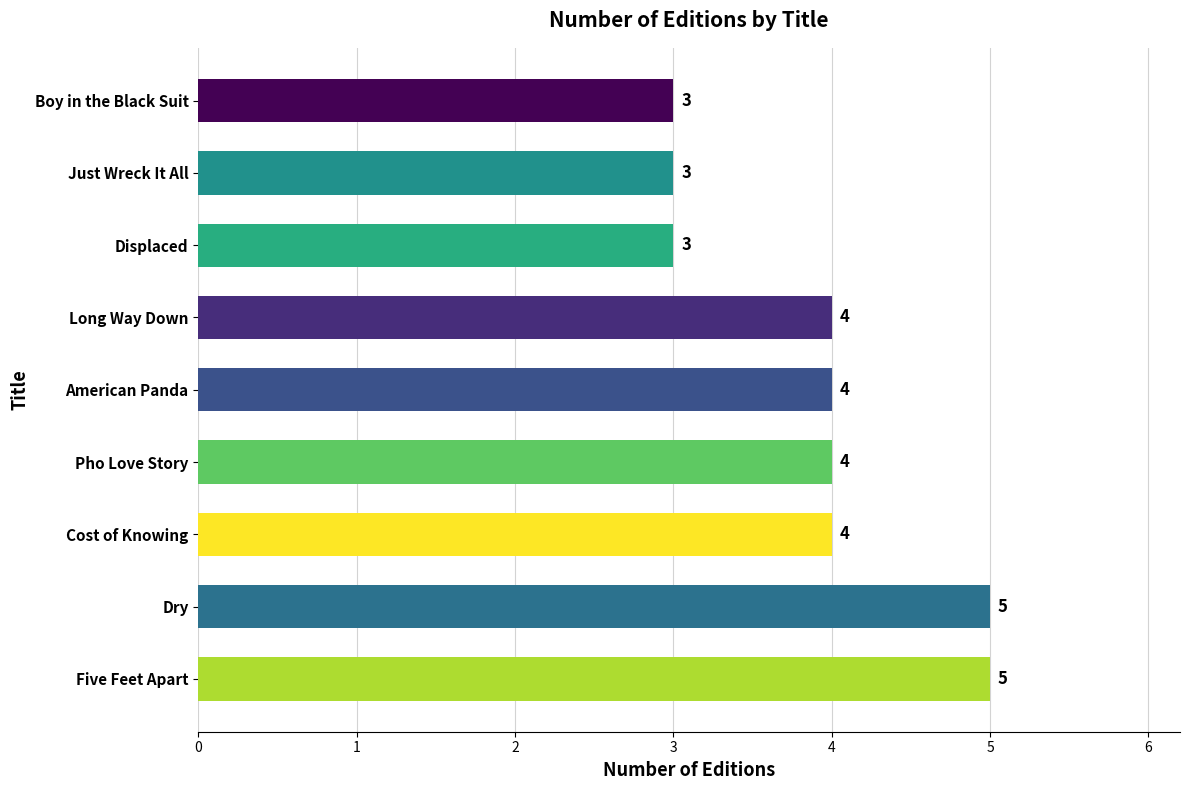

What is the maximum value shown in the chart?

5